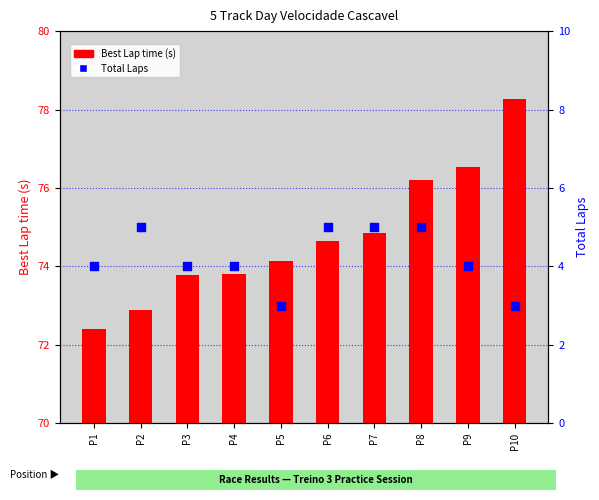

Which series reaches the minimum Y coordinate?

Total Laps